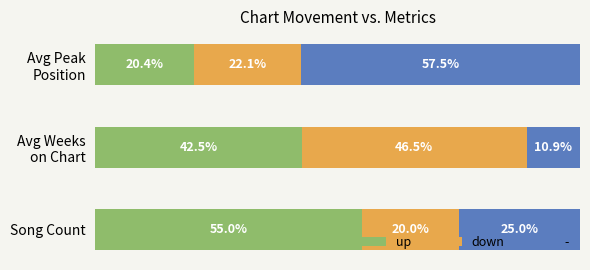

Reading right to left, extract all data points from this chart.

-=10	down=8	up=22